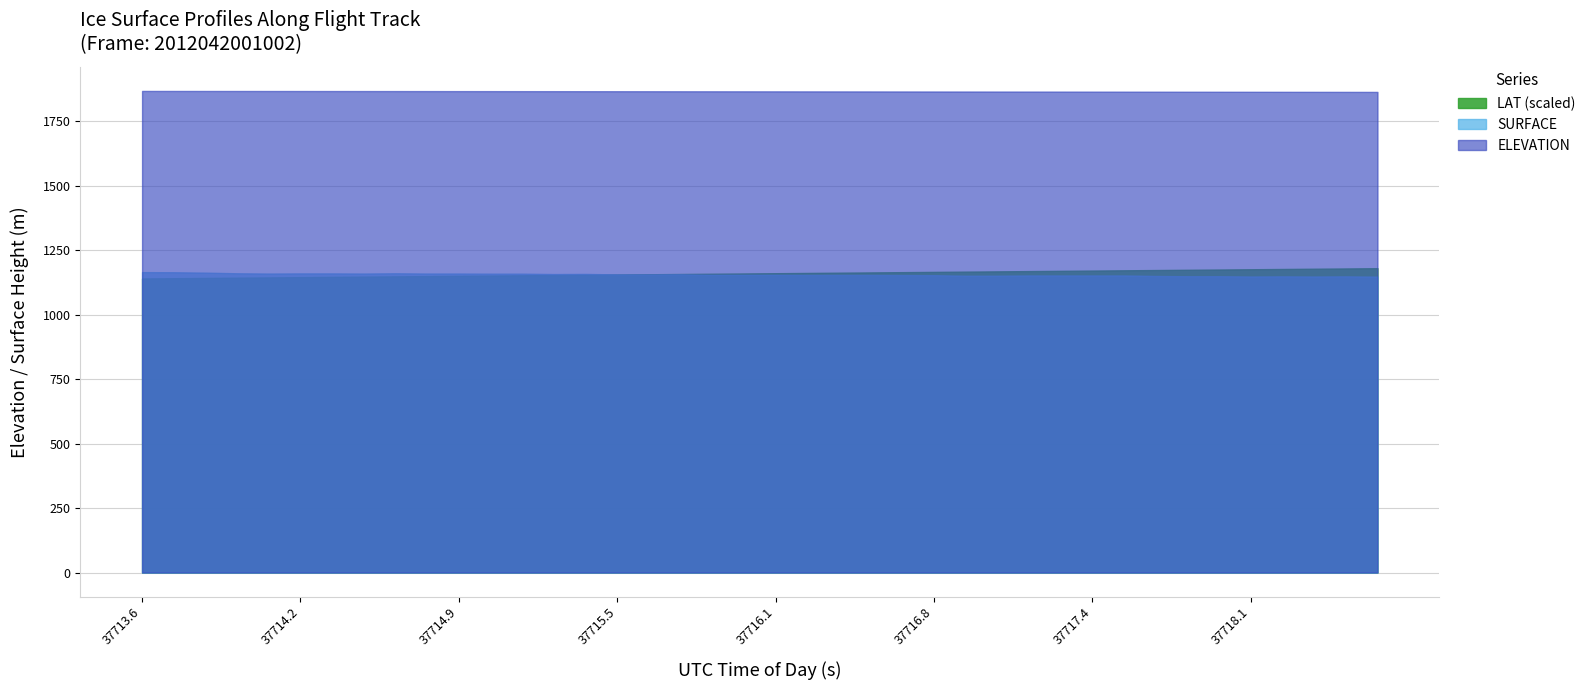

What is the sum of all SURFACE values?

46190.6